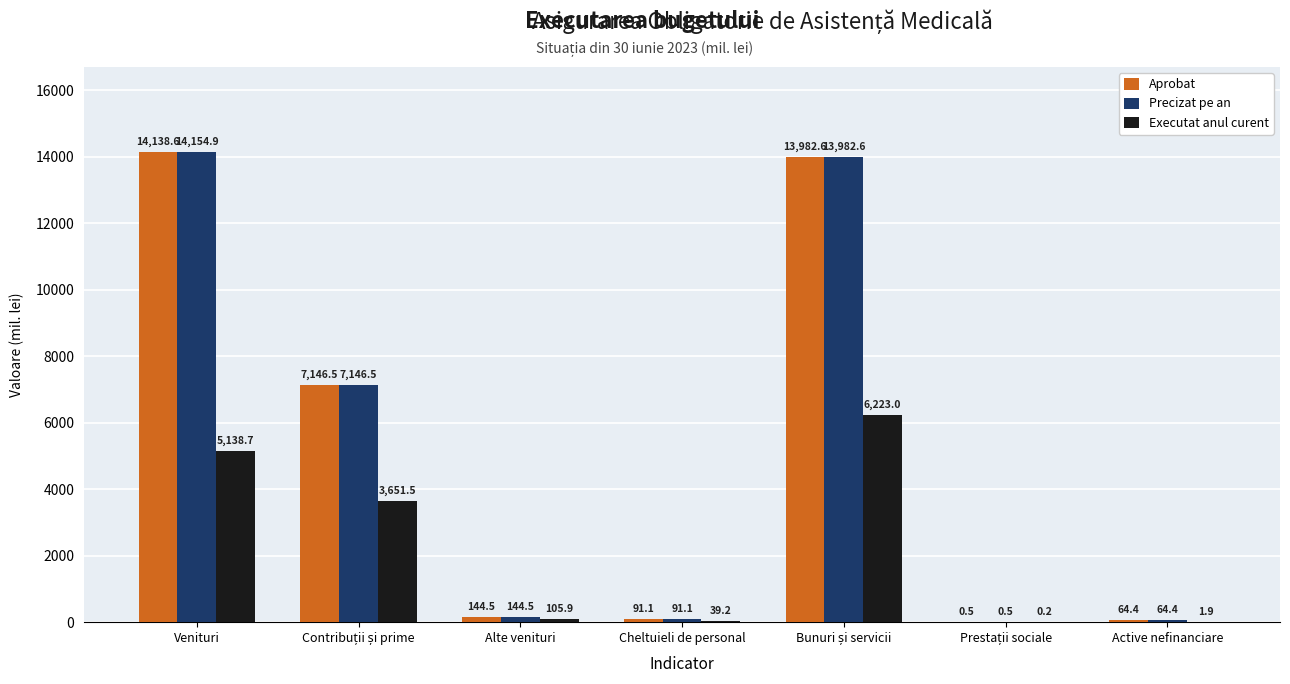

Read the Precizat pe an value at Venituri.

14154.9